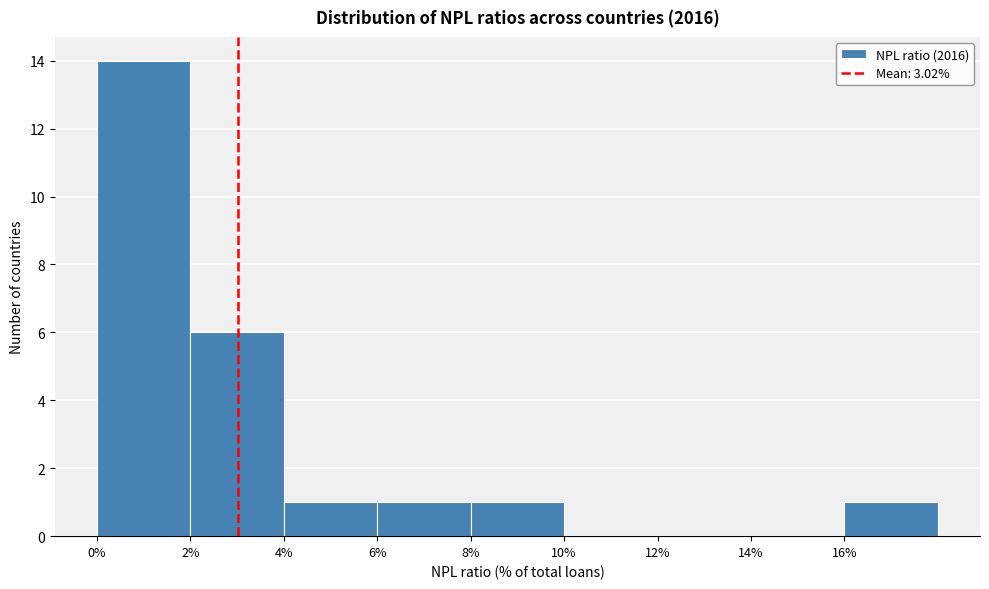

Over which range of the x-axis is the bar tallest?

0 to 2